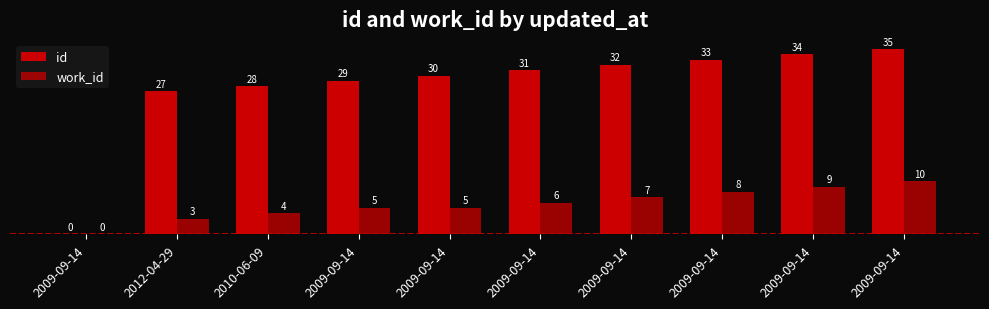

Reading left to right, extract all data points from this chart.

id: 0	27	28	29	30	31	32	33	34	35
work_id: 0	3	4	5	5	6	7	8	9	10